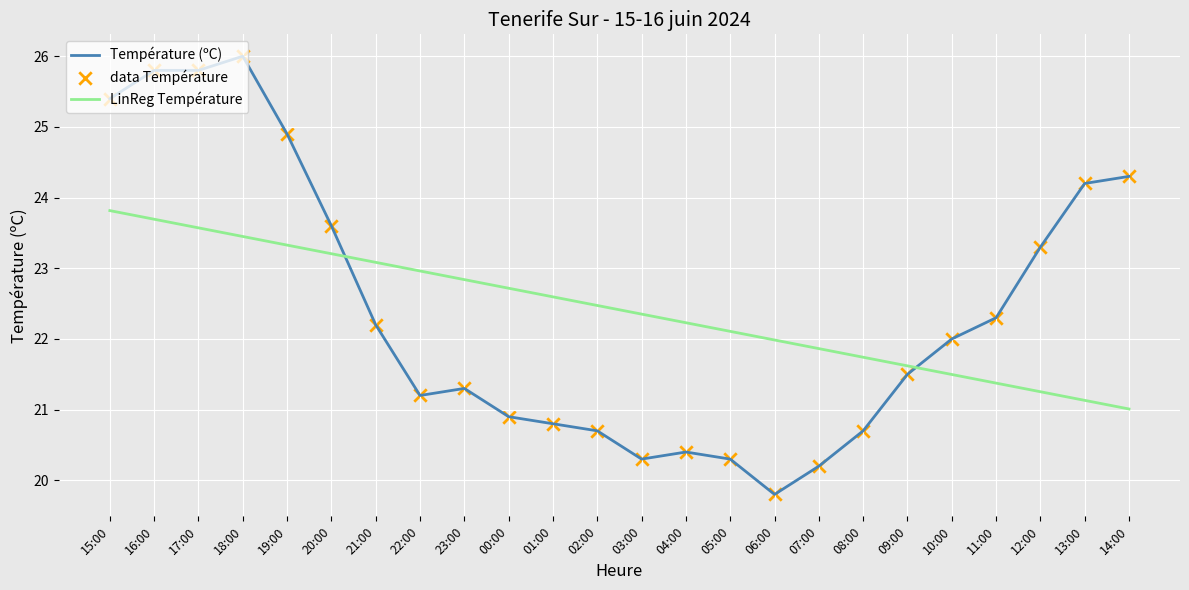

What is the spread (max minus min) of values at 05:00?

1.8